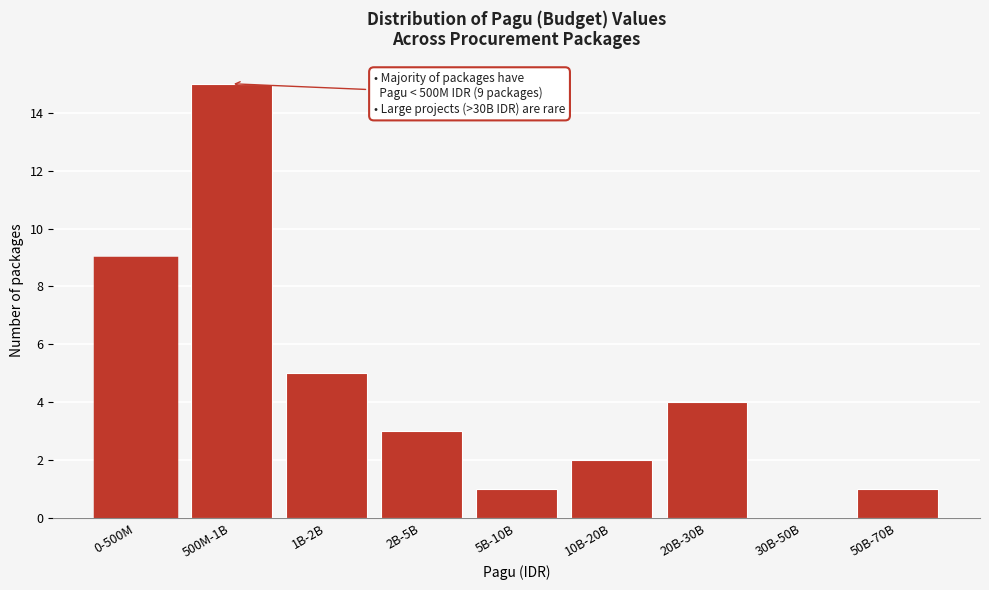

Reading left to right, transcribe all the data shown in this chart.

0-500M=9	500M-1B=15	1B-2B=5	2B-5B=3	5B-10B=1	10B-20B=2	20B-30B=4	30B-50B=0	50B-70B=1